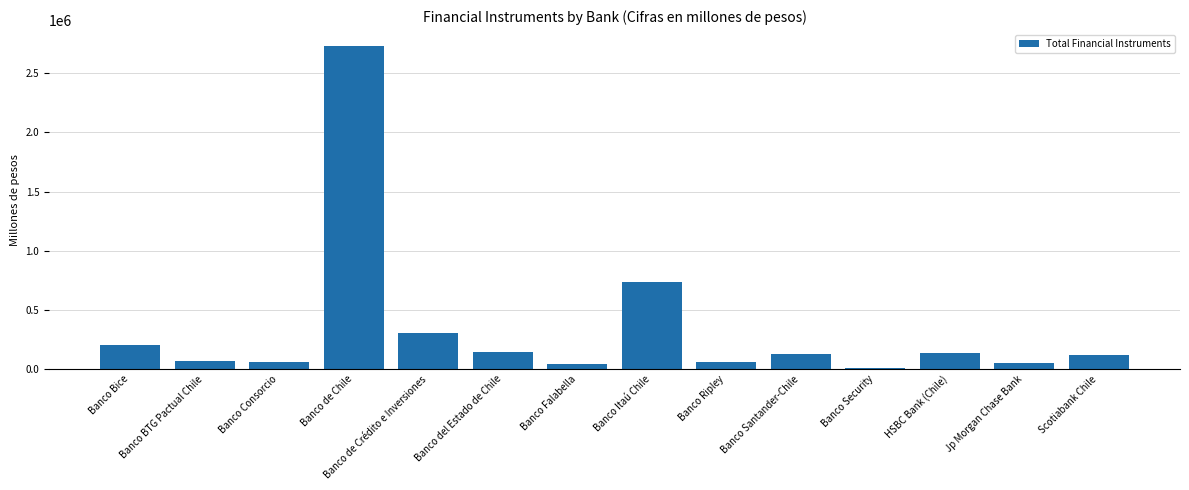

Approximately how many times larger is the value at Scotiabank Chile compared to Banco Bice?

0.6